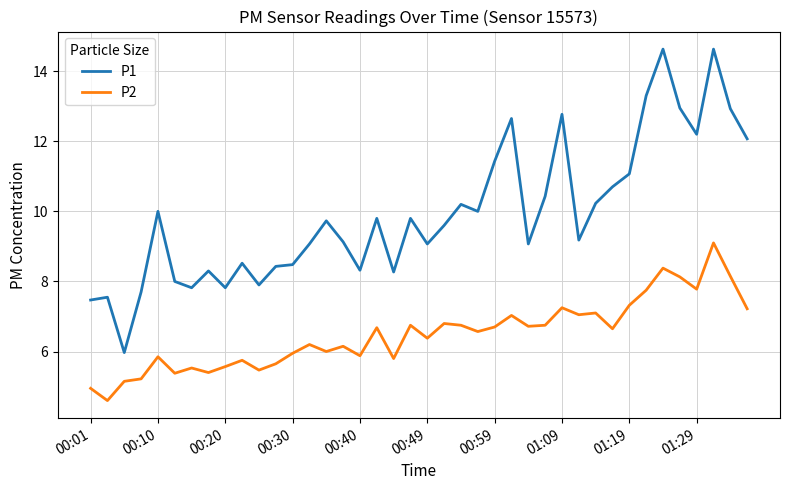

What is the difference between the maximum and minimum values in the P1 series?

8.7